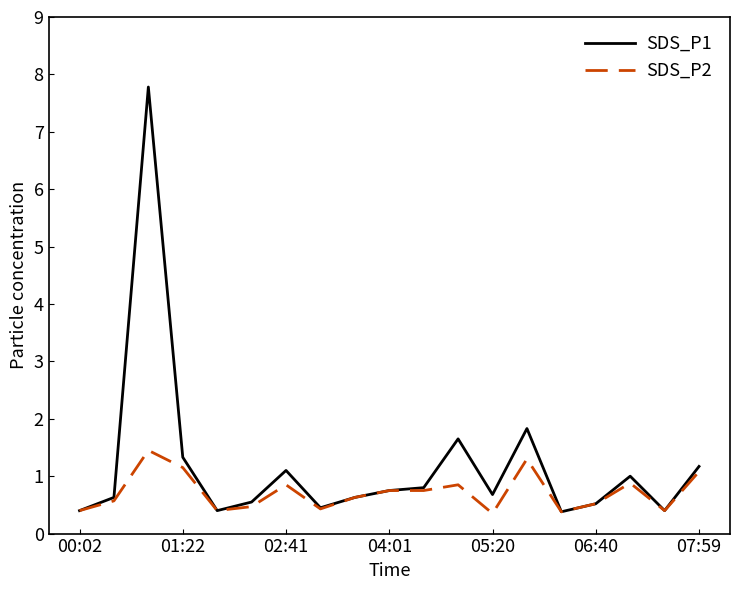

List the series in order of their overall mean, highest first.

SDS_P1, SDS_P2